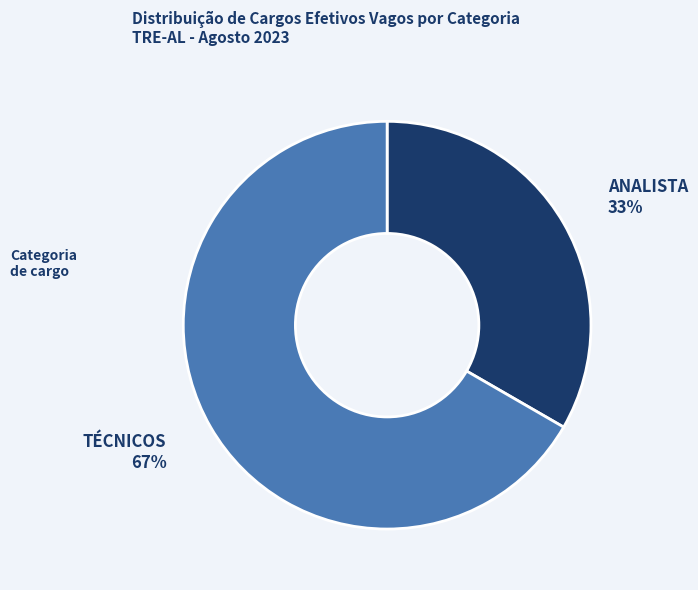

Is there a majority slice in this chart?

Yes